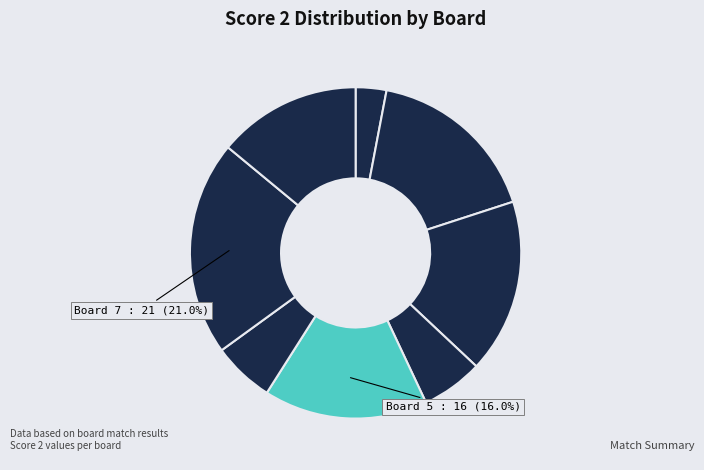

How many segments does this pie chart have?

8